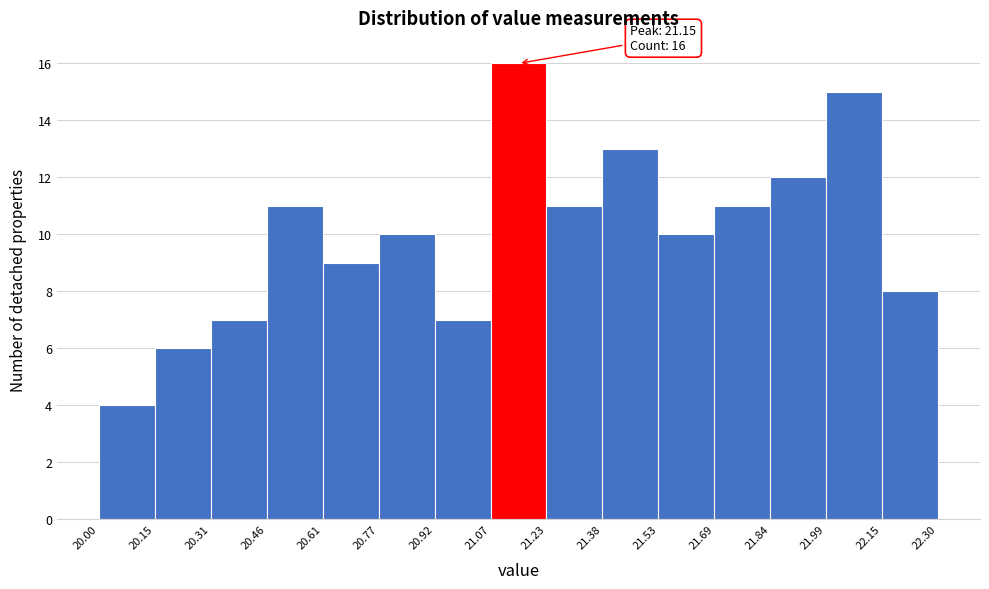

Over which range of the x-axis is the bar tallest?

21.07 to 21.23